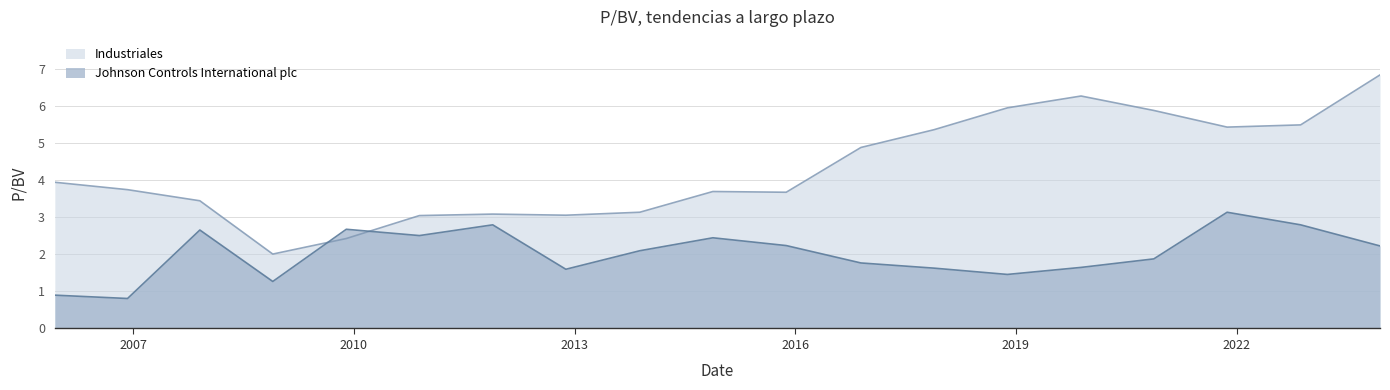

Reading left to right, list all the values displayed in this chart.

Industriales: 4.0	3.8	3.5	2.0	2.4	3.0	3.1	3.1	3.1	3.7	3.7	4.9	5.4	6.0	6.3	5.9	5.4	5.5	6.8
Johnson Controls International plc: 0.9	0.8	2.7	1.3	2.7	2.5	2.8	1.6	2.1	2.5	2.2	1.8	1.6	1.5	1.6	1.9	3.1	2.8	2.2